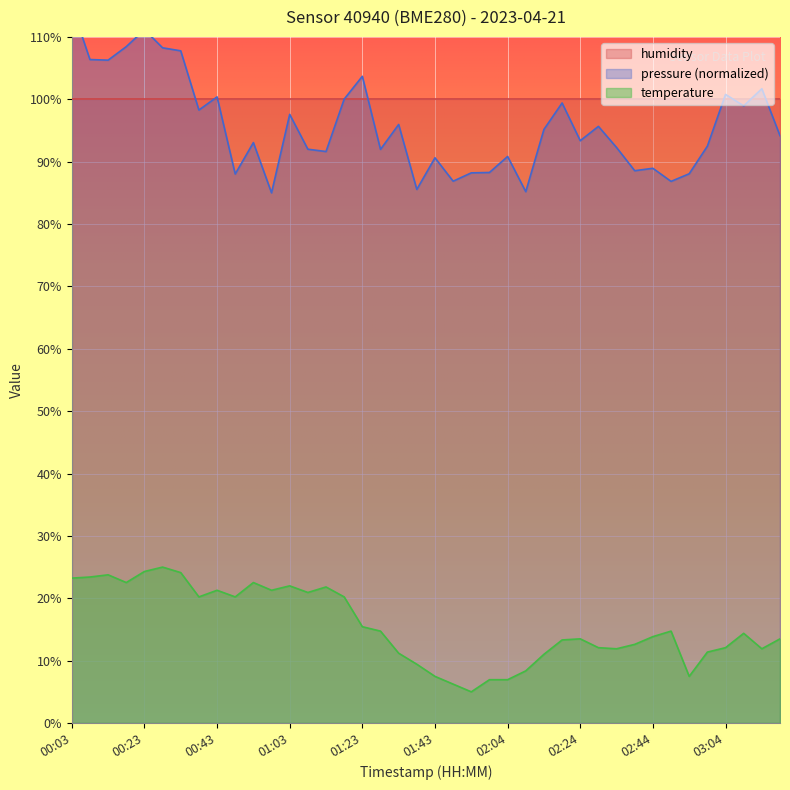

Which label corresponds to the smallest value in the chart?

01:53